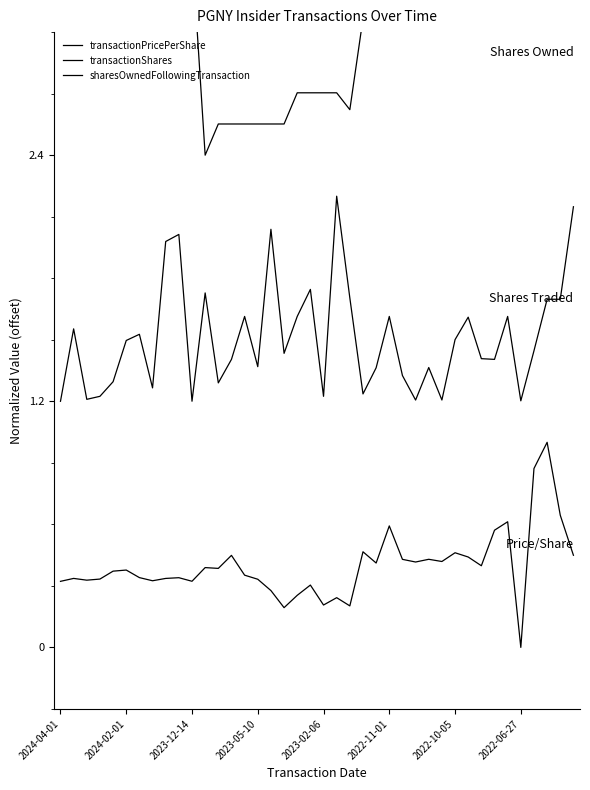

Which has a higher value, 17 or 21?

21